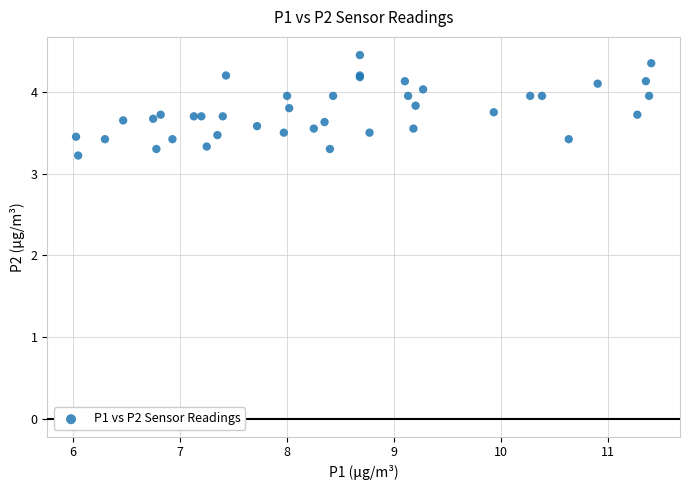

What Y value in the scatter plot is closest to 3?

3.2